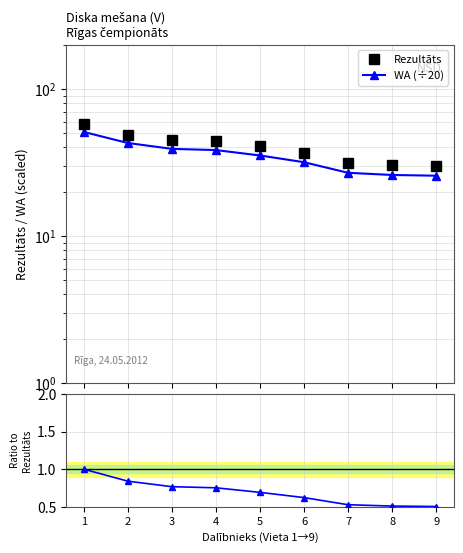

What is the difference between the maximum and minimum values in the WA (÷20) series?

25.3